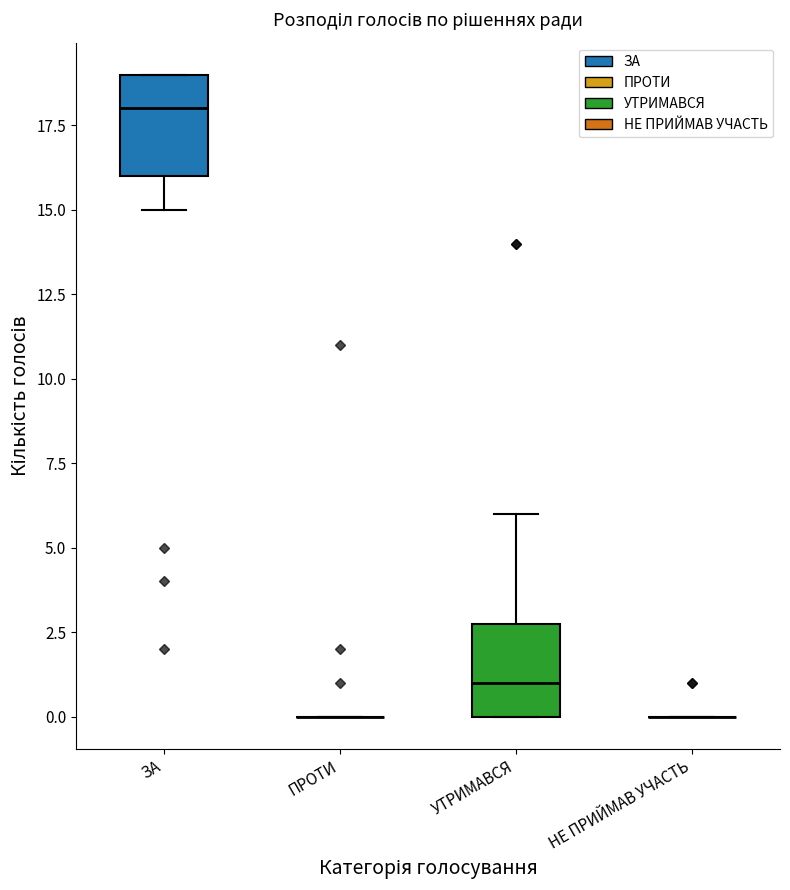

Where is the upper edge of the box for ЗА on the y-axis? The values are not printed on the chart, so give them approximately, as read against the axis.

19